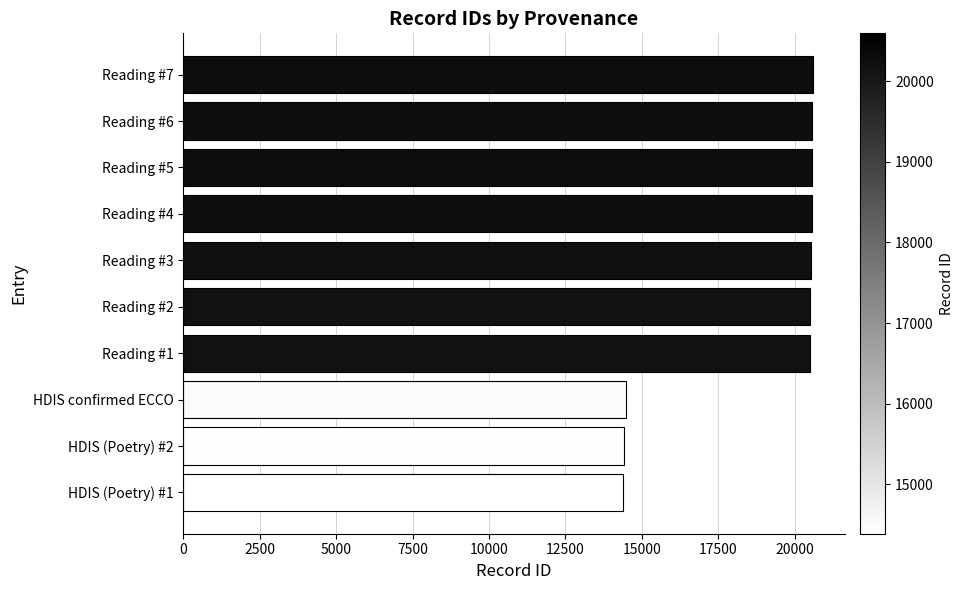

Count the number of data series in this chart.

1